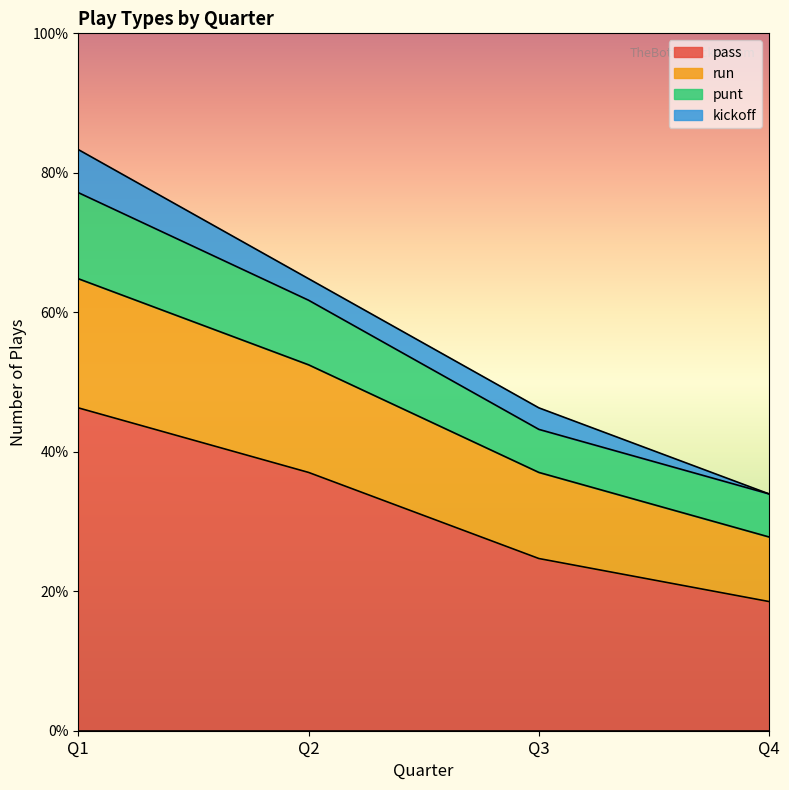

What are all the series names shown in the legend?

pass, run, punt, kickoff